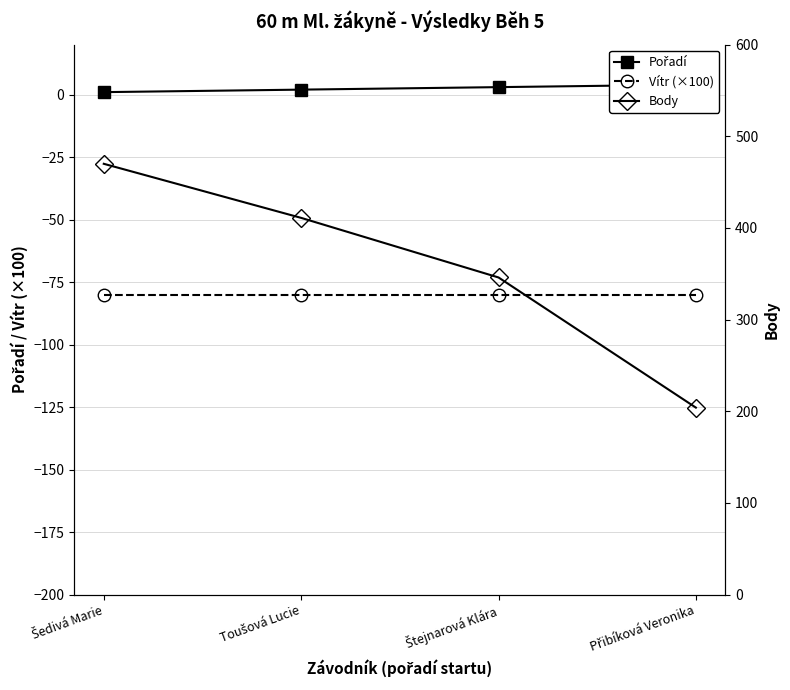

Rank the series by their maximum value, from highest to lowest.

Body, Pořadí, Vítr (×100)